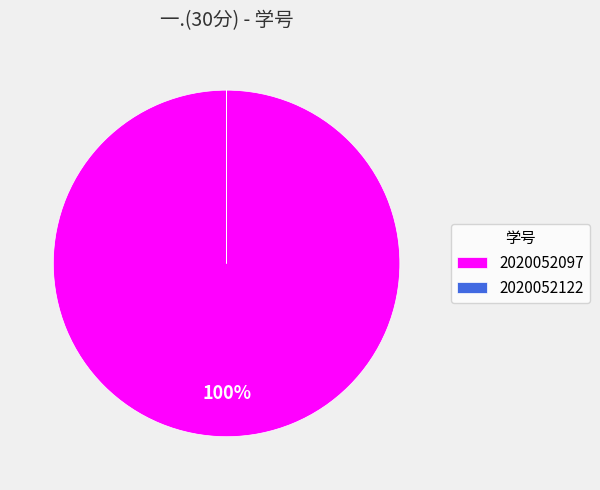

Which category accounts for the majority?

2020052097